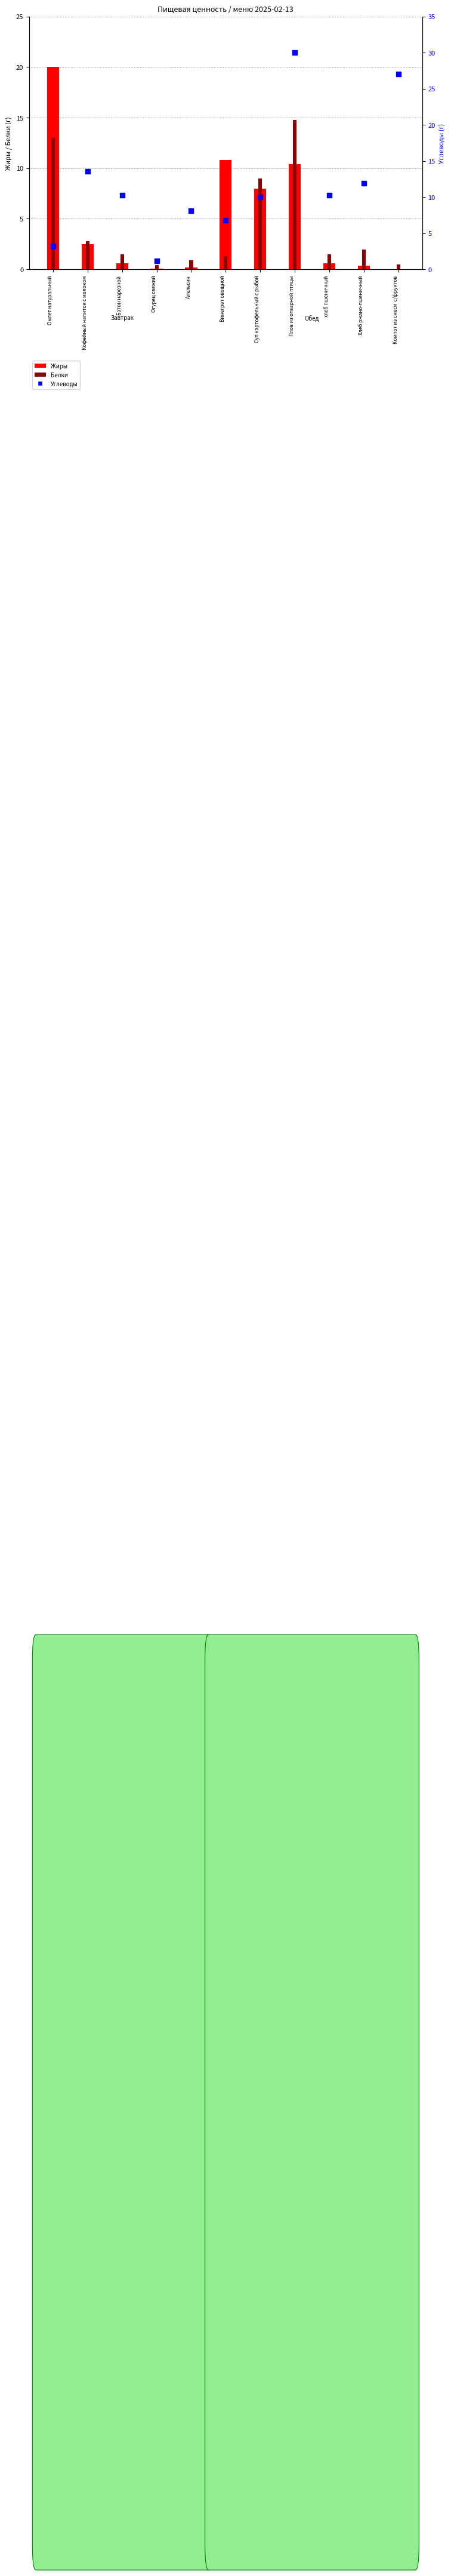

Which series has the largest Y range (max minus min)?

Углеводы